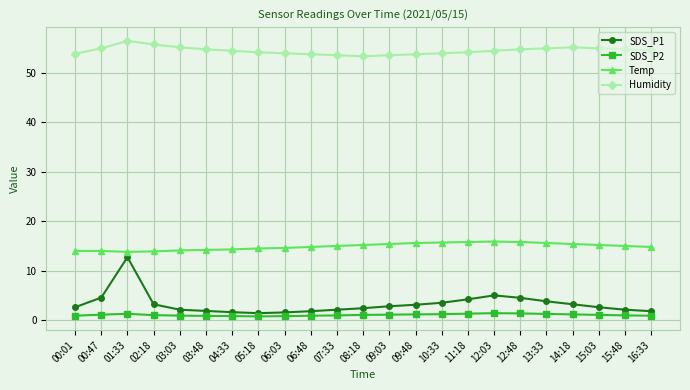

Is the value of Humidity at 05:18 greater than the value of SDS_P2 at 15:03?

Yes